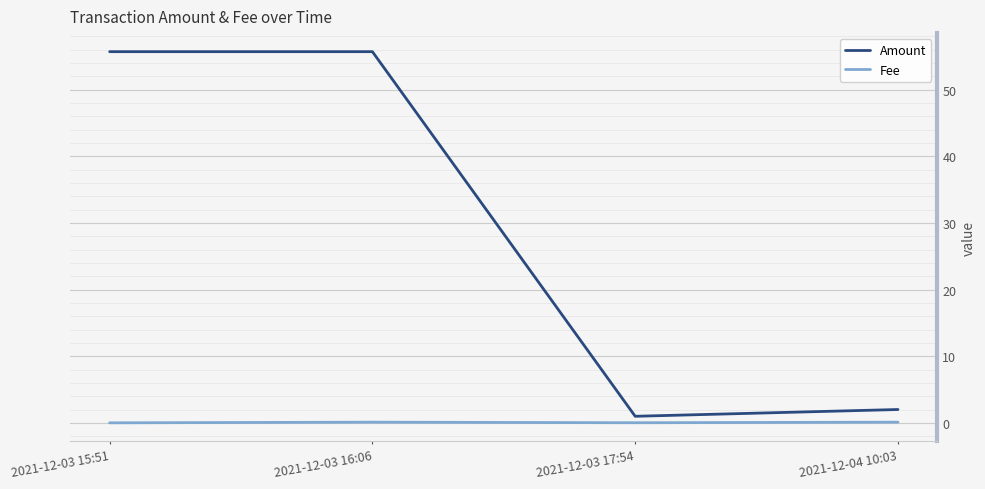

Count the number of data series in this chart.

2